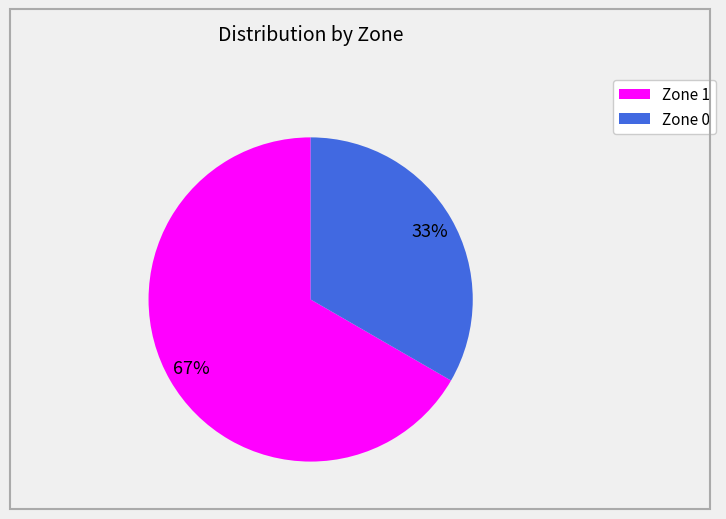

Do Zone 0 and Zone 1 together represent more than half of the pie?

Yes